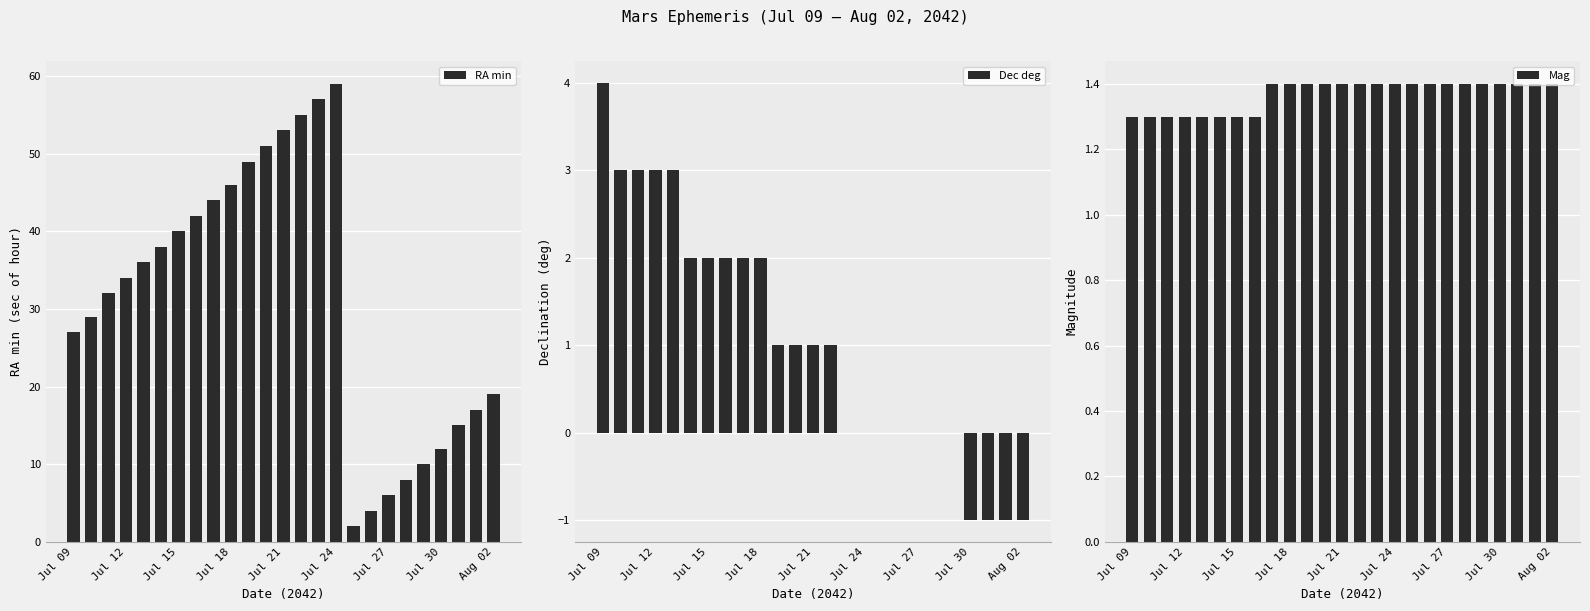

What are all the series names shown in the legend?

RA min, Dec deg, Mag